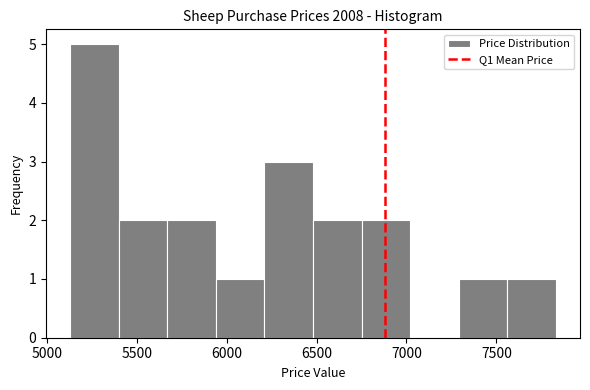

What is the height of the bar covering 7300 to 7550 on the x-axis? Neither the bar edges nor the heights are printed on the chart, so give them approximately, as read against the axes.

1